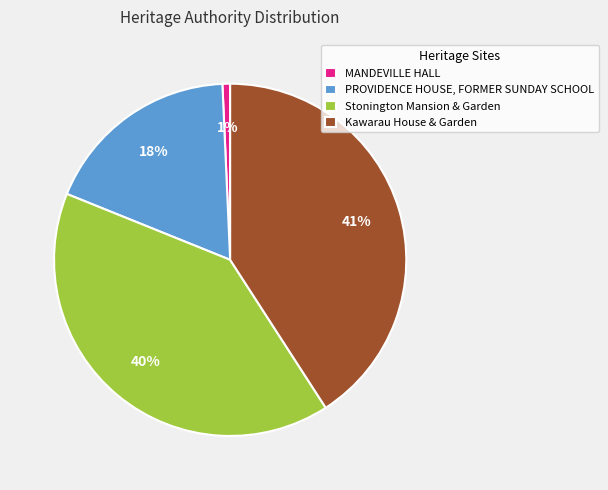

To the nearest percent, what is the difference between the largest and smallest slice percentages?

40%